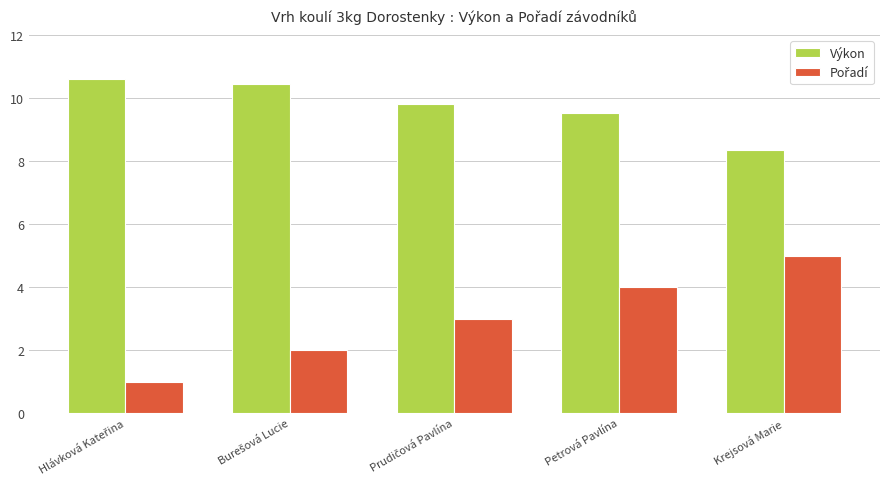

What is the smallest value displayed?

1.0